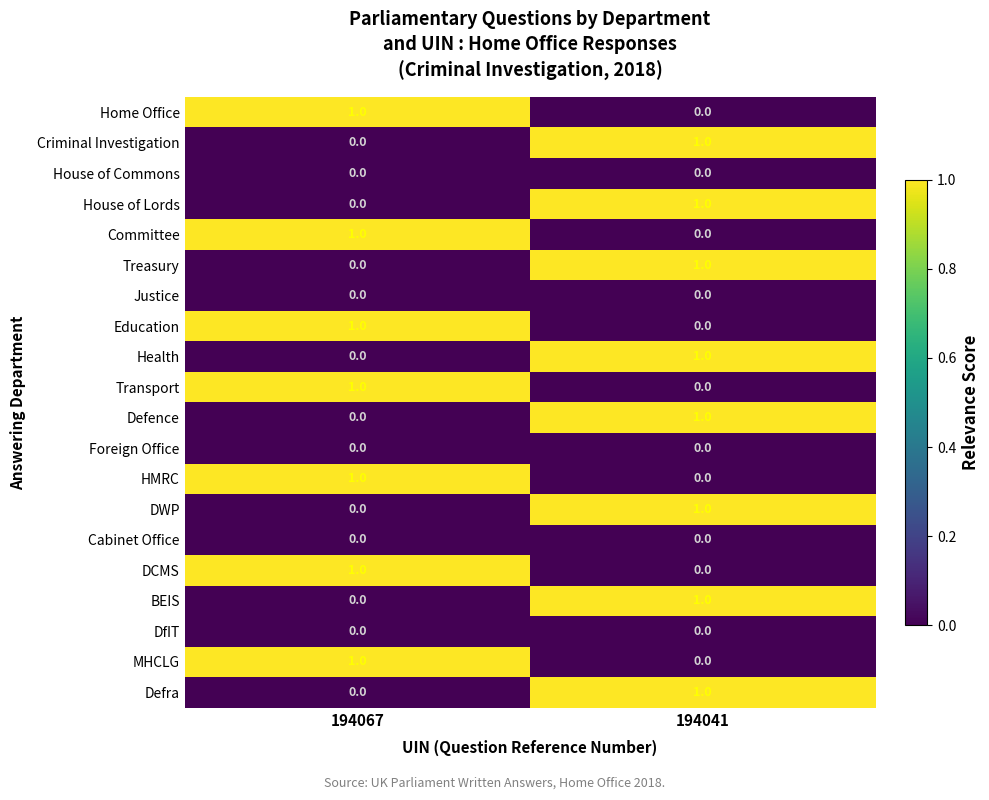

Rank the categories by Home Office value from highest to lowest.

194067, 194041